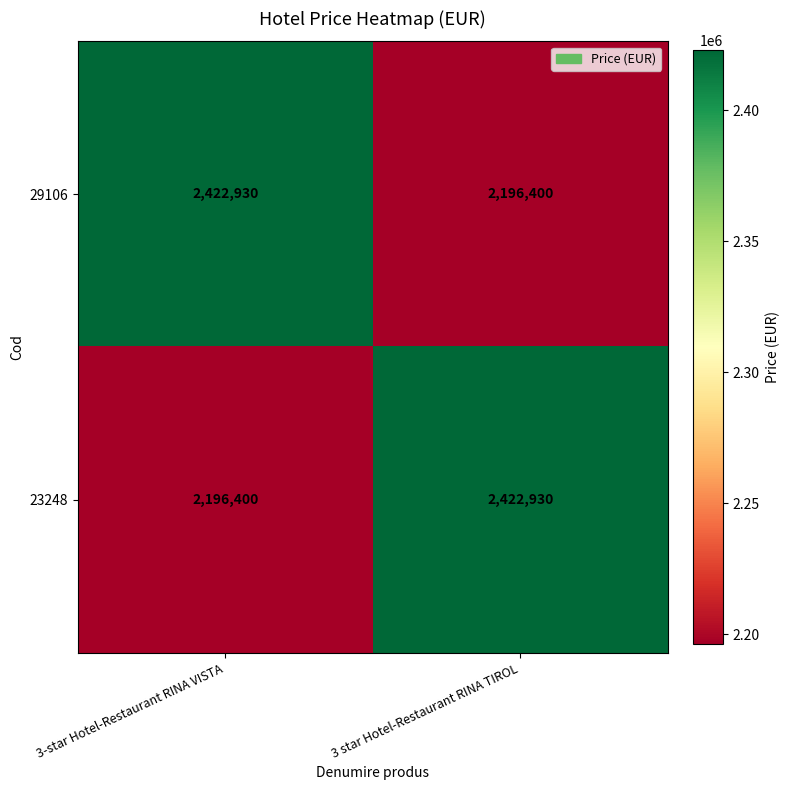

What is the highest value of the 23248 series?

2422930